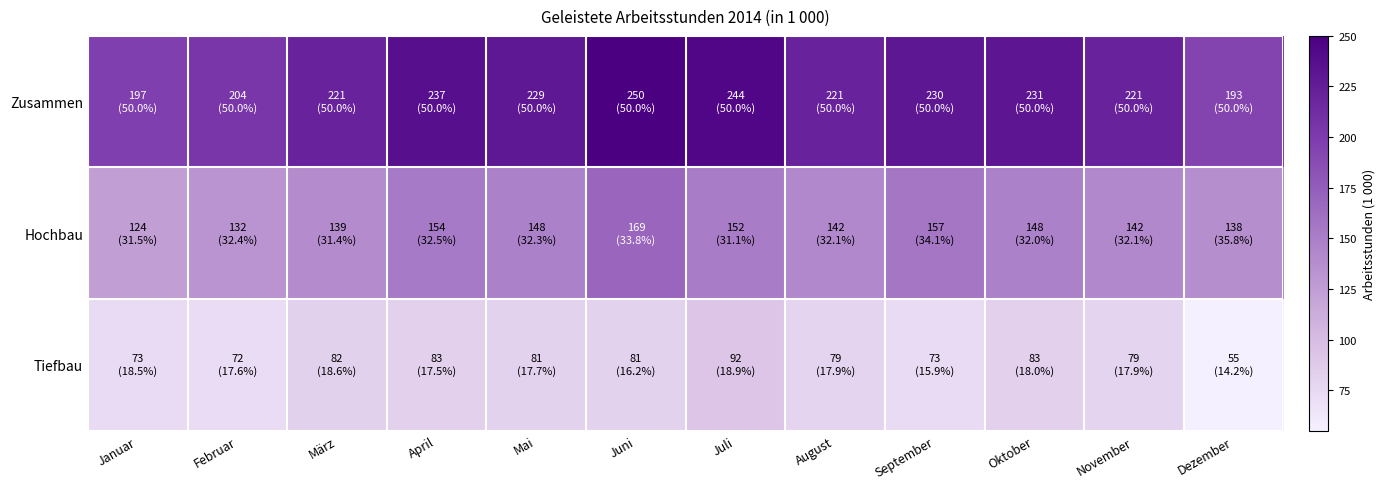

At how many categories does at least one series exceed 71?

12